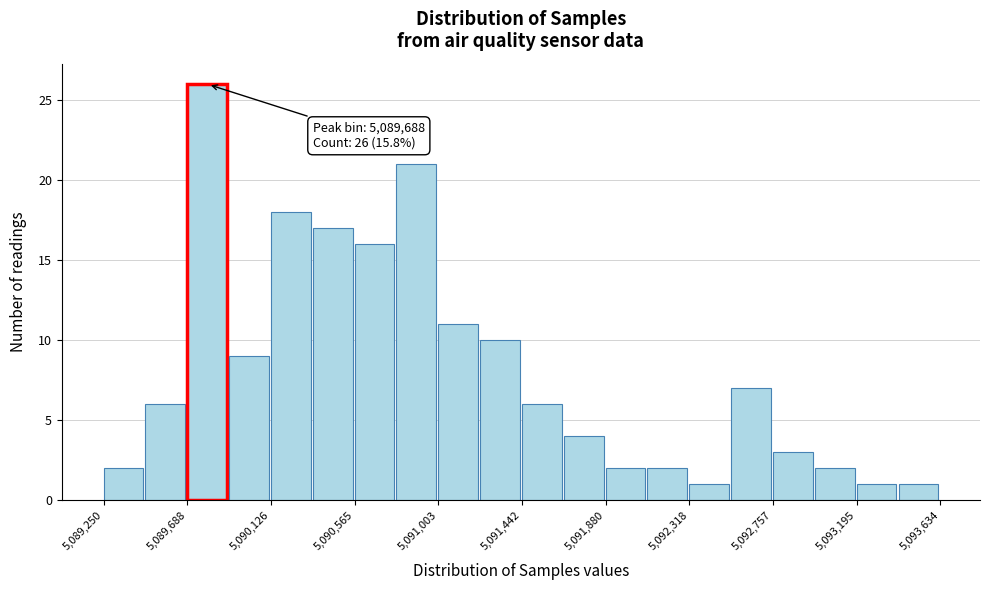

Which range on the x-axis has the tallest bar?

5089700 to 5089900